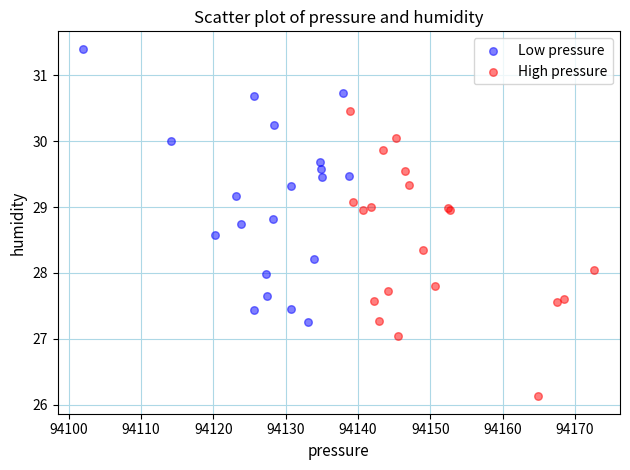

Which series contains the highest Y value?

Low pressure